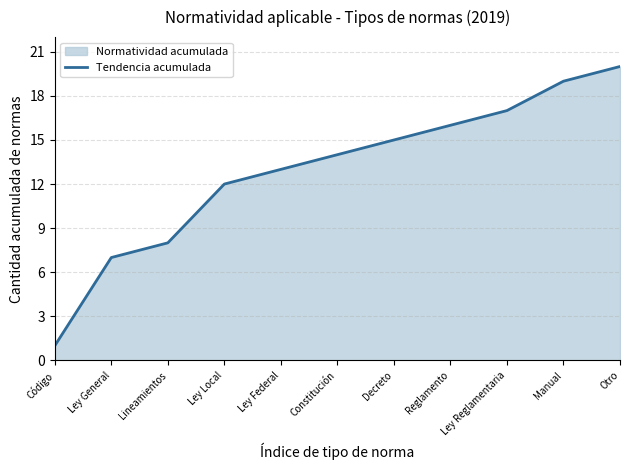

The chart shows a value of 19 at Manual. True or false?

True